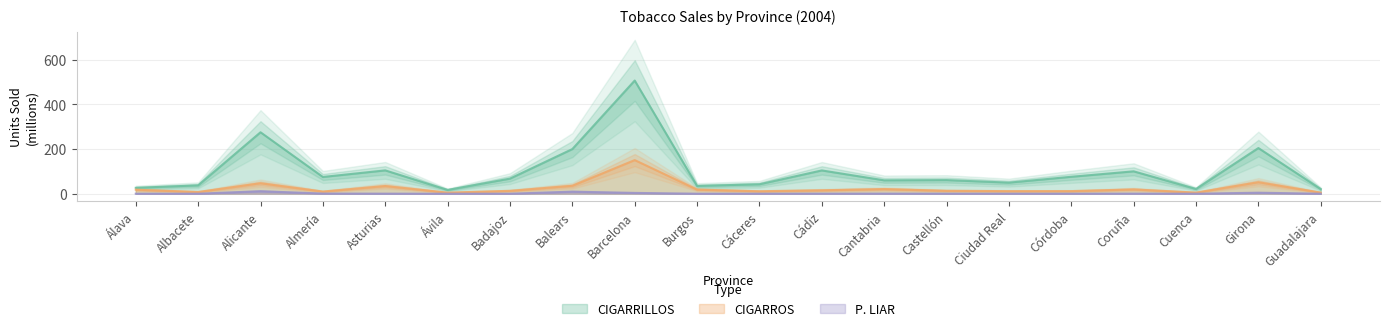

Count the number of data series in this chart.

3